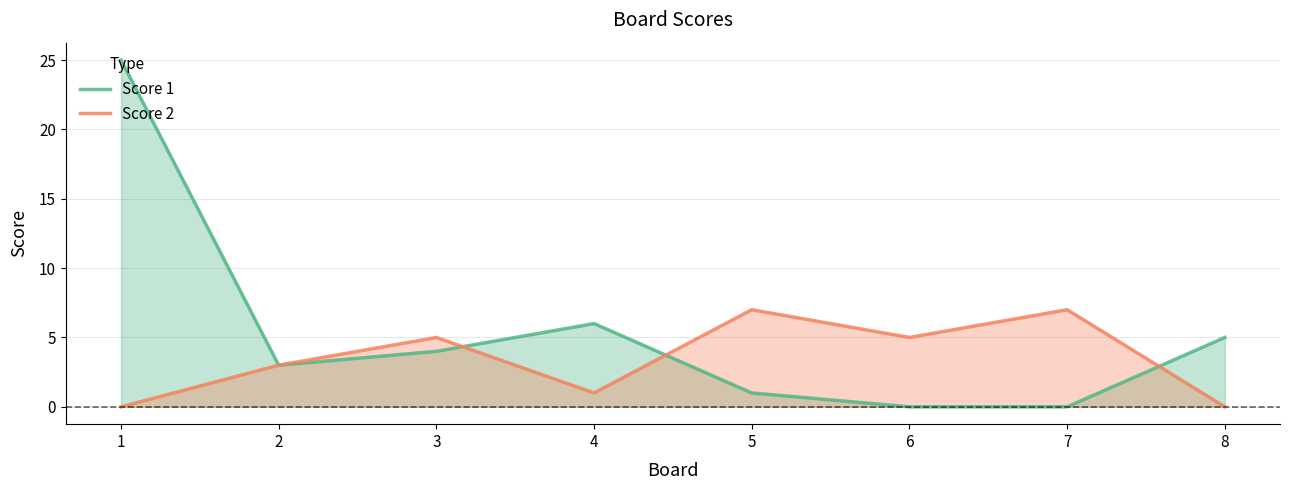

How many positive values does the Score 2 series have?

6